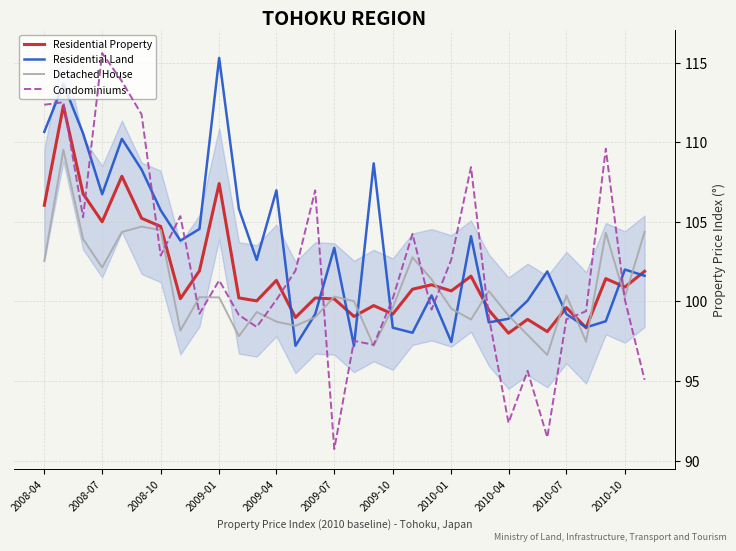

What is the difference between the second highest and minimum values in the Condominiums series?

23.1